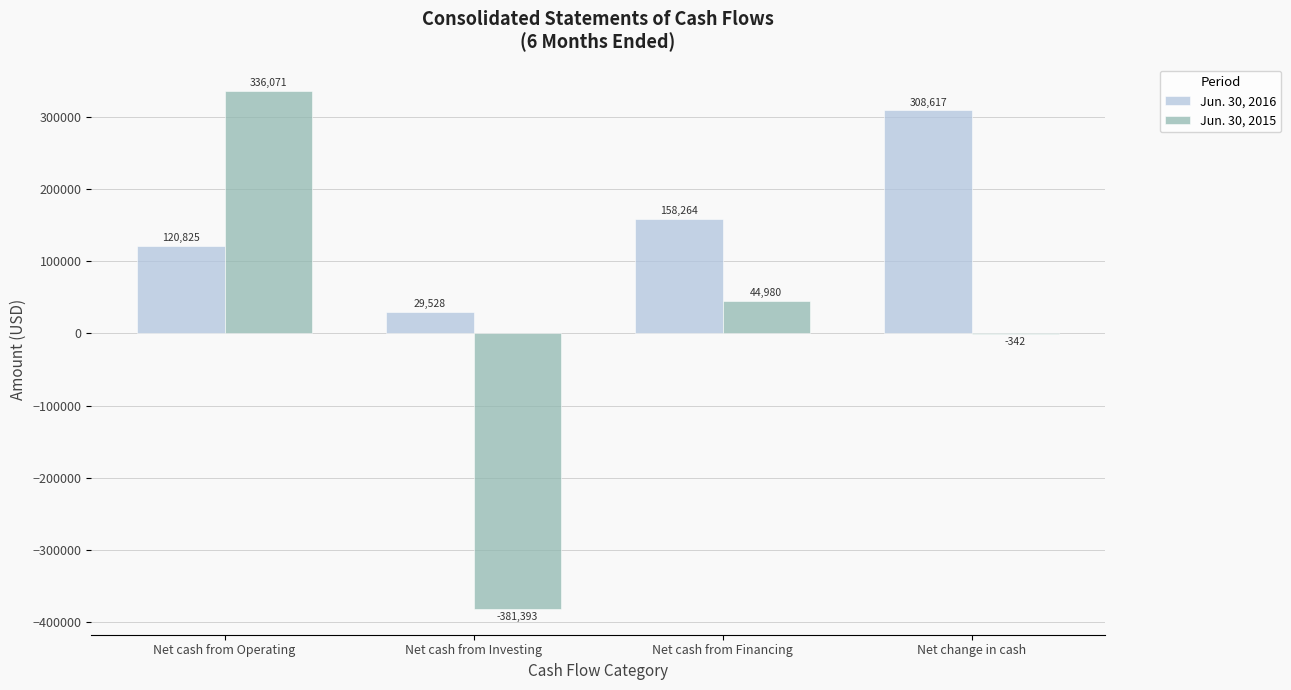

The value of Jun. 30, 2015 at Net cash from Investing is -381393. True or false?

True